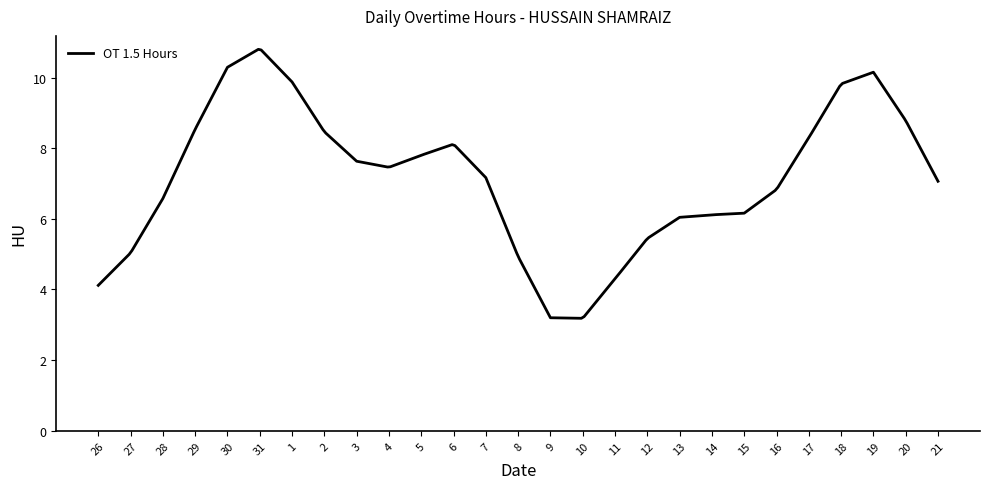

What is the maximum value shown in the chart?

10.8